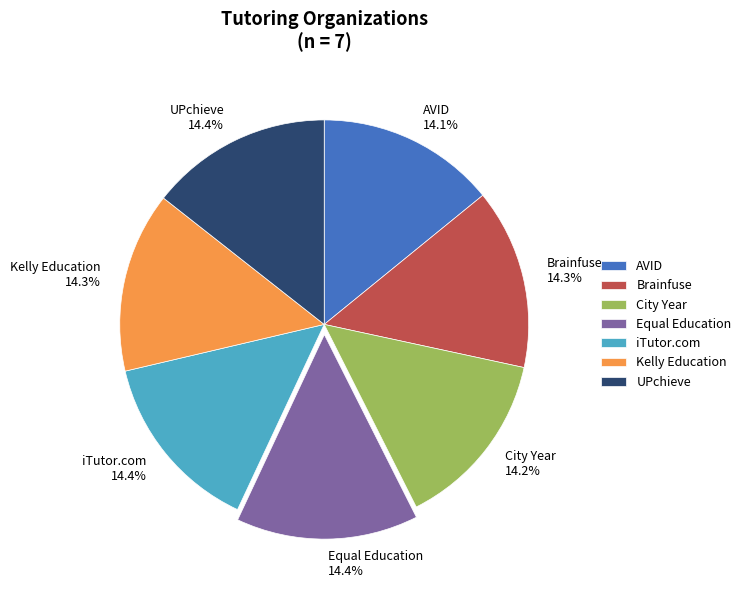

Does UPchieve account for over 50% of the chart?

No